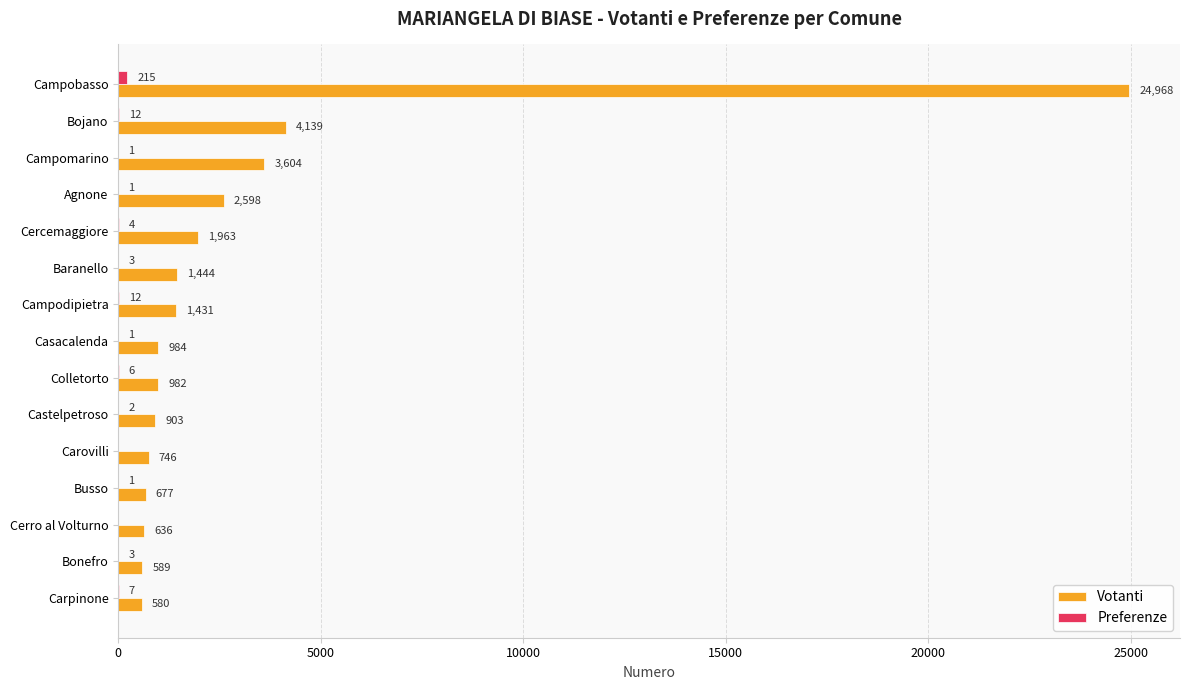

Which series changed the most between Campobasso and Baranello?

Votanti